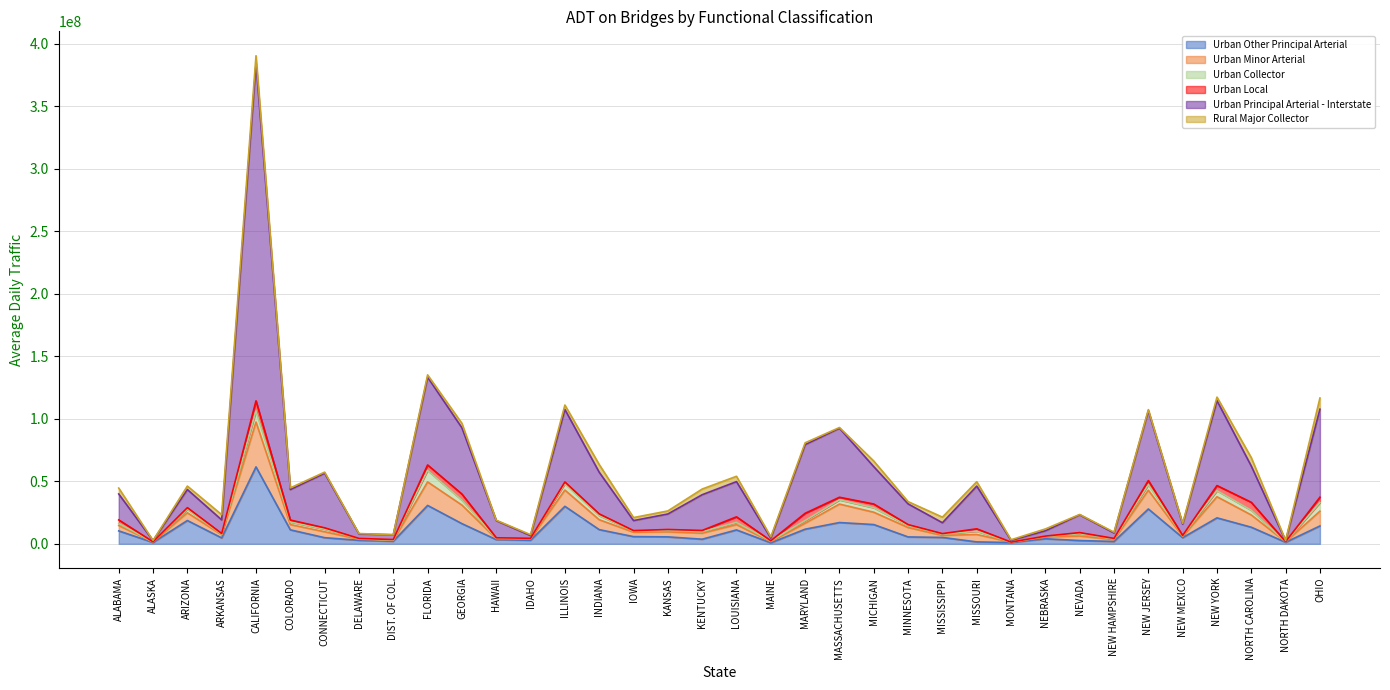

What is the total value across all series at MARYLAND?

80804373